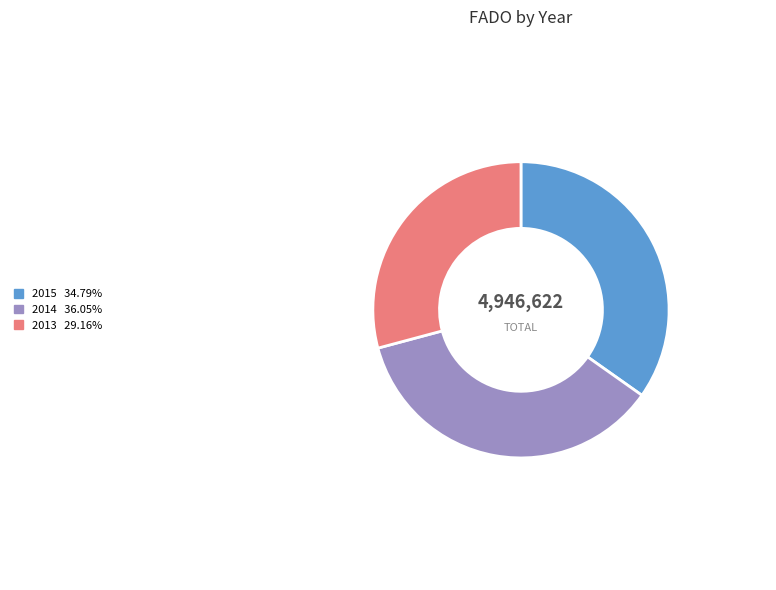

Which slice is the largest?

2014